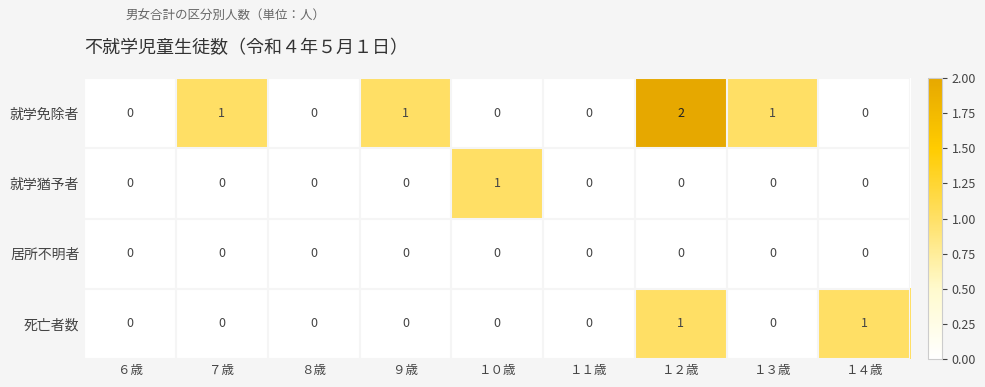

At which category is the sum across all series the highest?

１２歳